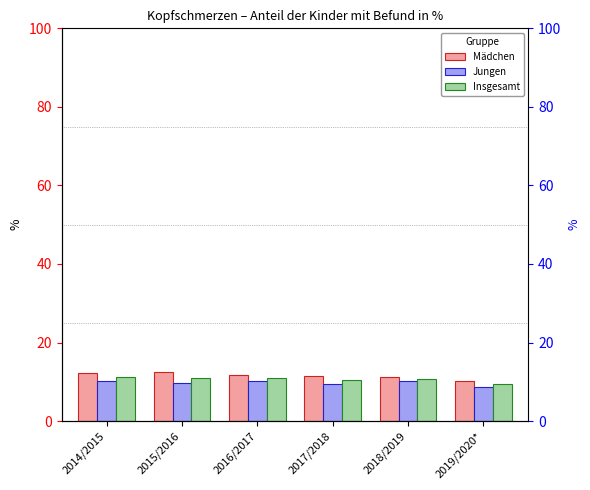

The value of Mädchen at 2015/2016 is 17.5. True or false?

False